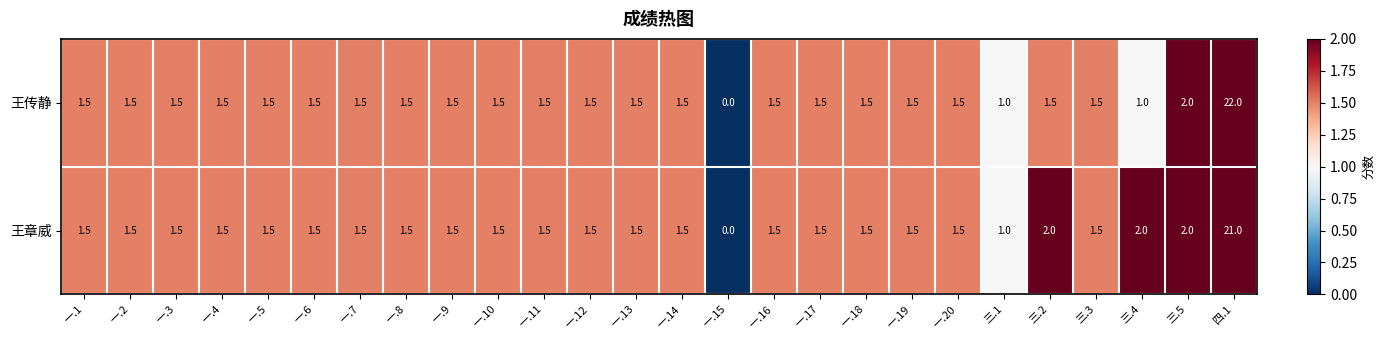

What is the average value of the 王章威 series?

2.2